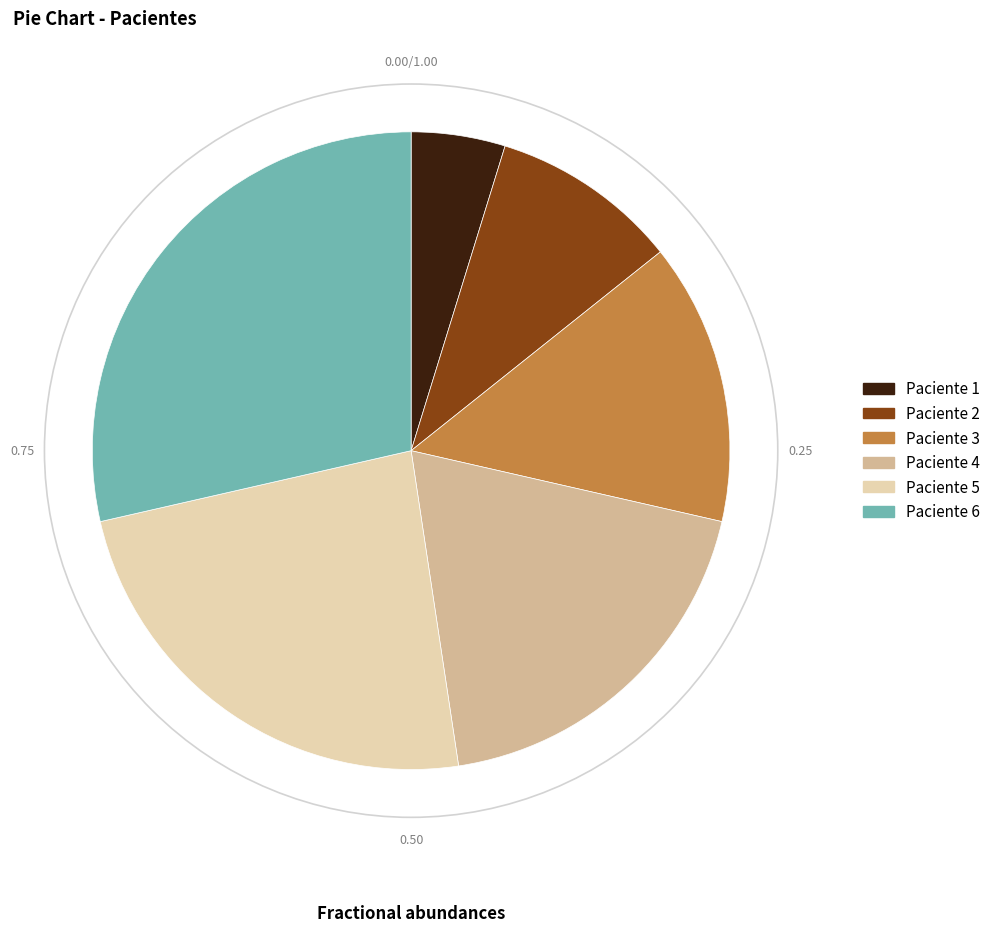

How many segments does this pie chart have?

6